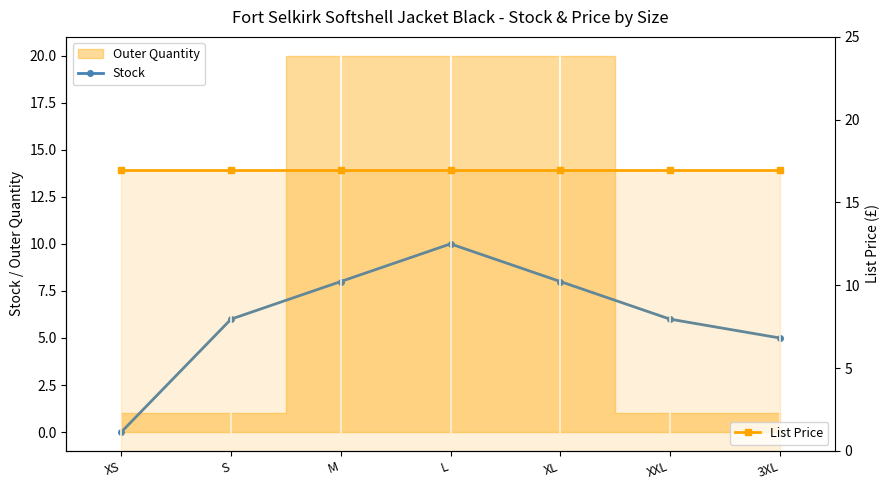

Is the value of Stock at XS greater than the value of List Price at M?

No